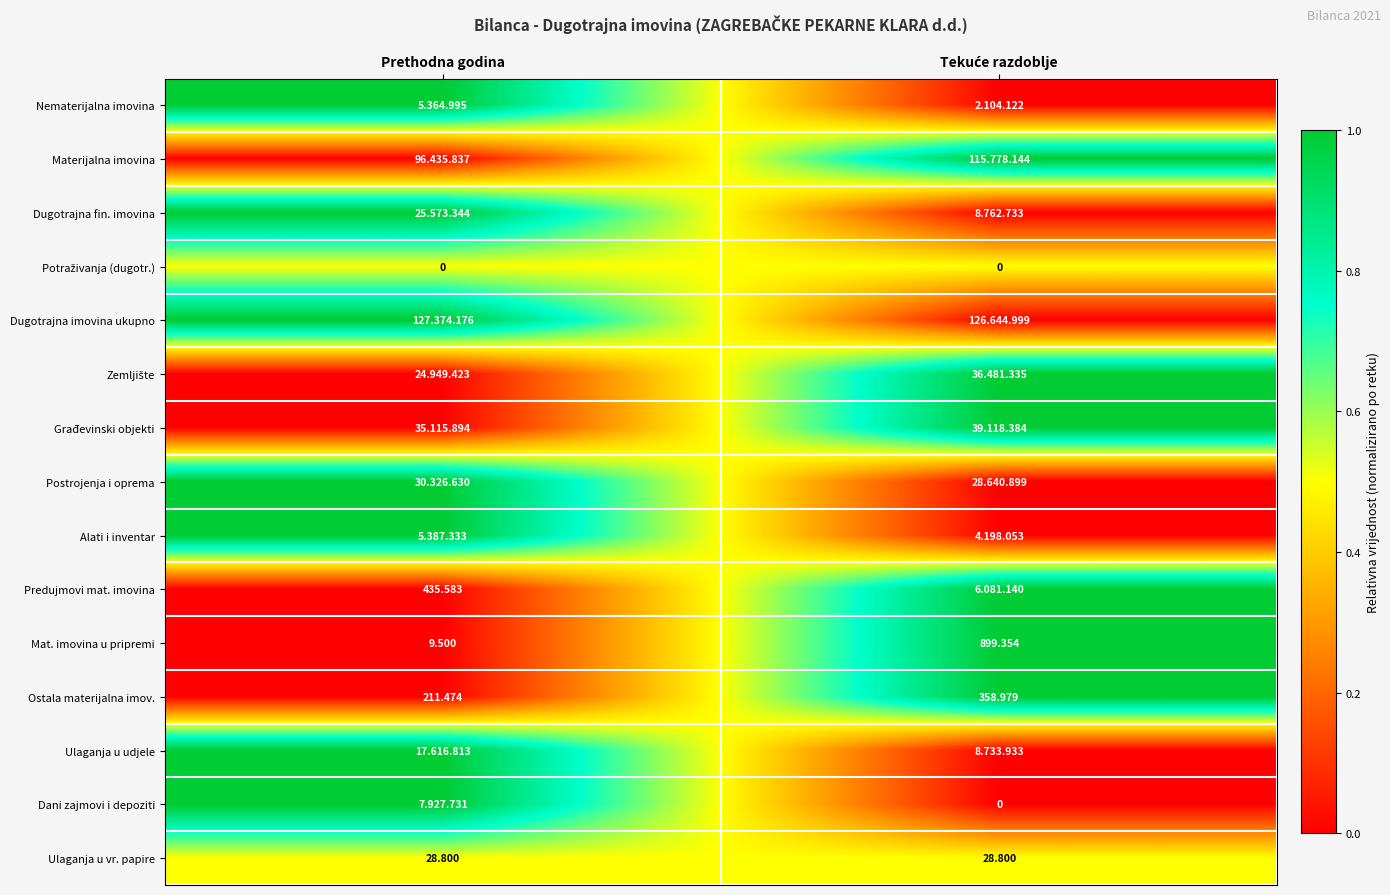

Where is Ostala materijalna imov. nearest to the value 285?

Prethodna godina